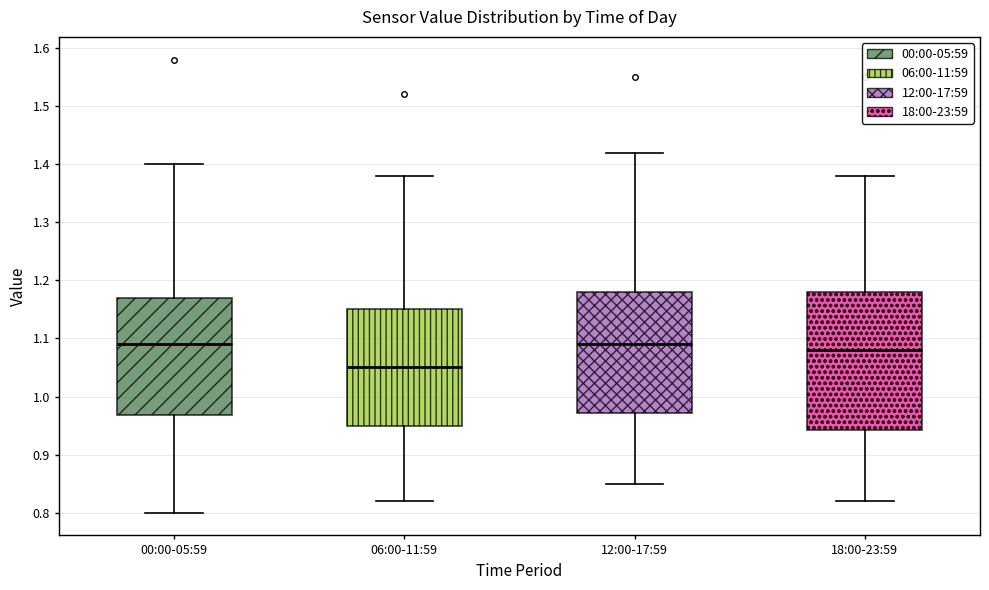

Which box has the lowest median line?

06:00-11:59